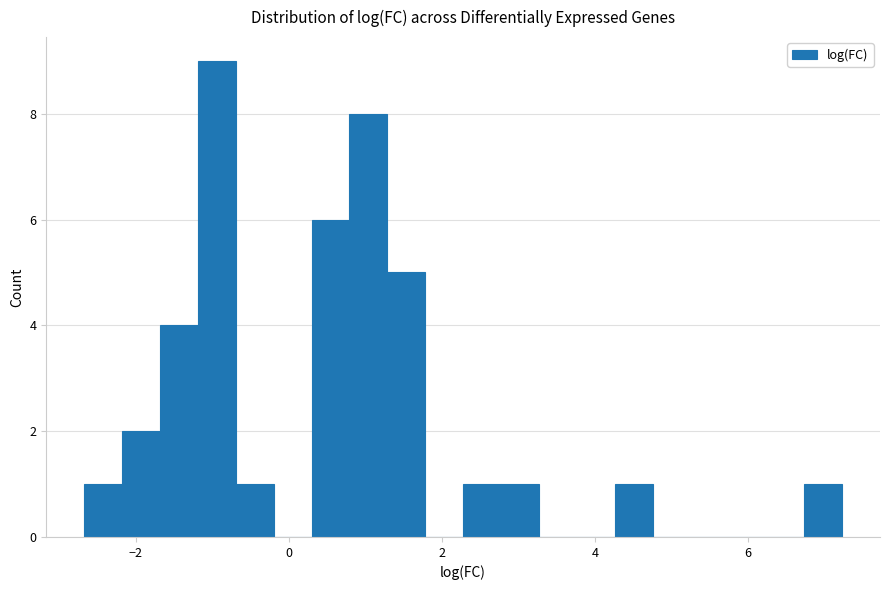

Around what value on the x-axis is the tallest bar? Give the approximate position of its centre, as read against the axis.

-1.0